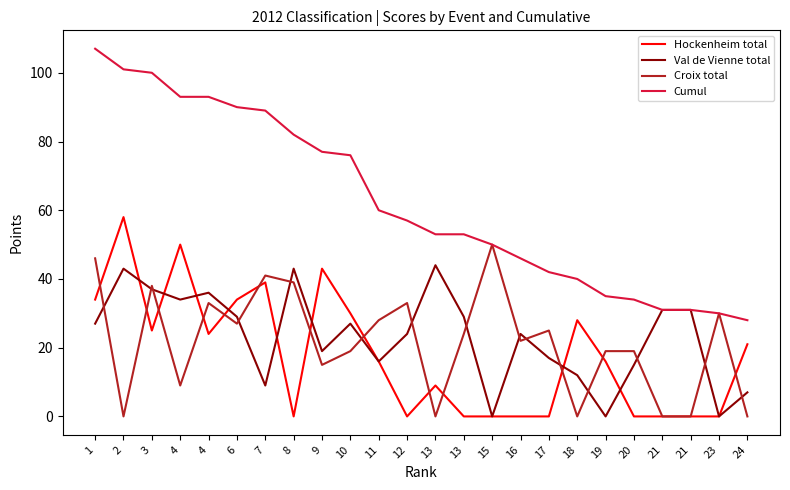

List the labels in order of Cumul value, largest first.

1, 2, 3, 4, 4, 6, 7, 8, 9, 10, 11, 12, 13, 13, 15, 16, 17, 18, 19, 20, 21, 21, 23, 24